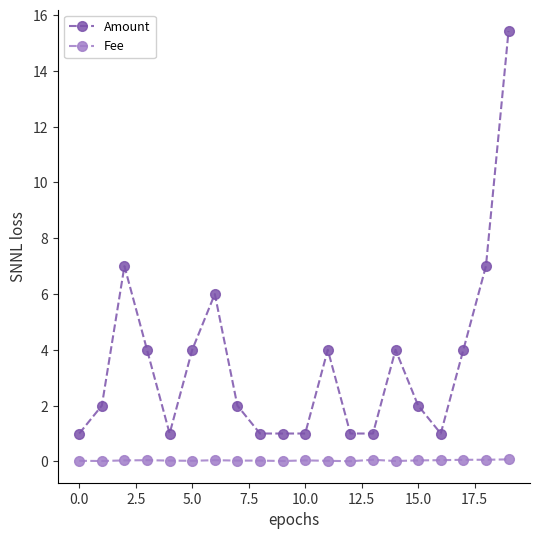

How many lines are shown in the chart?

2